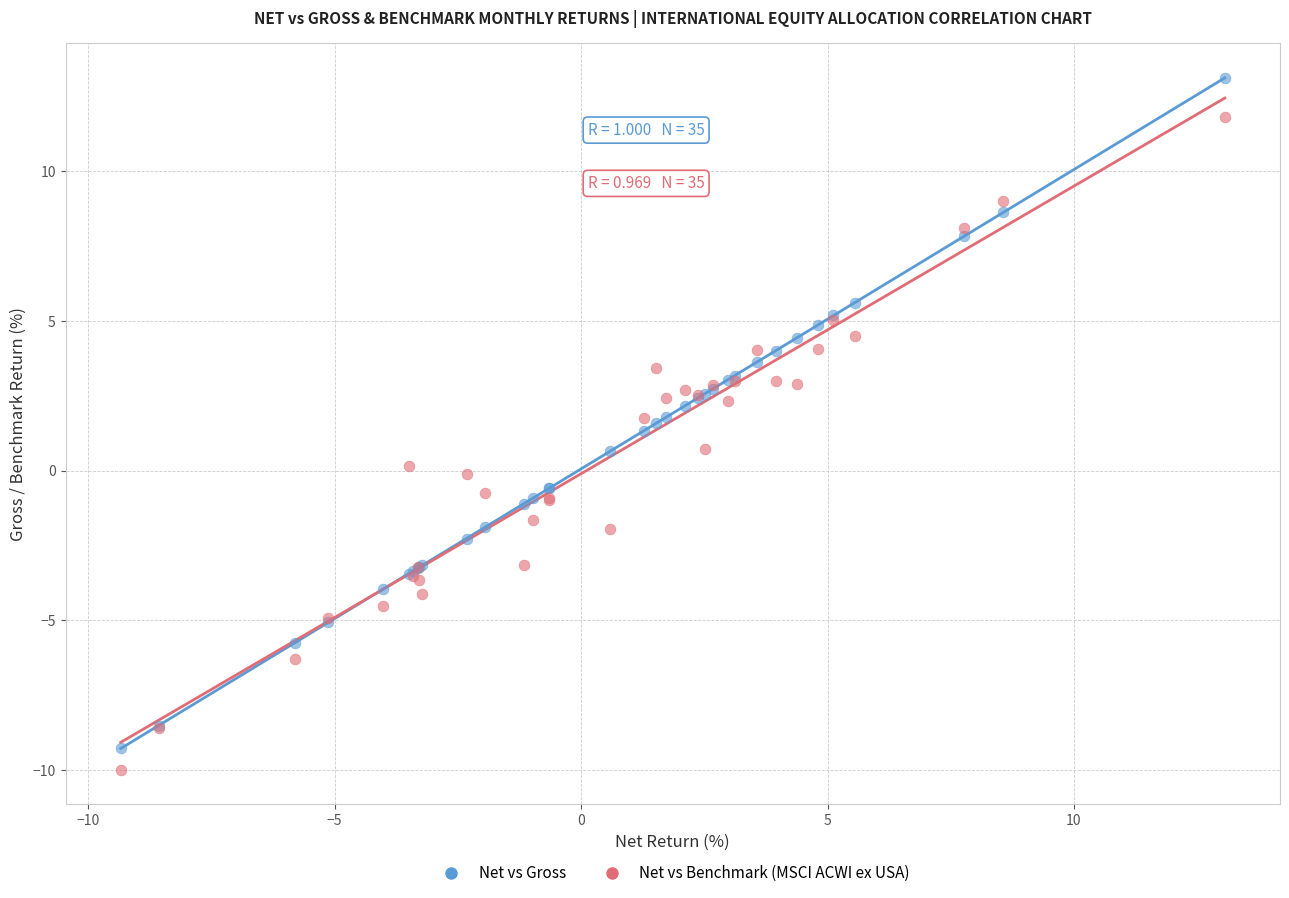

Which series reaches the maximum Y coordinate?

Net vs Gross